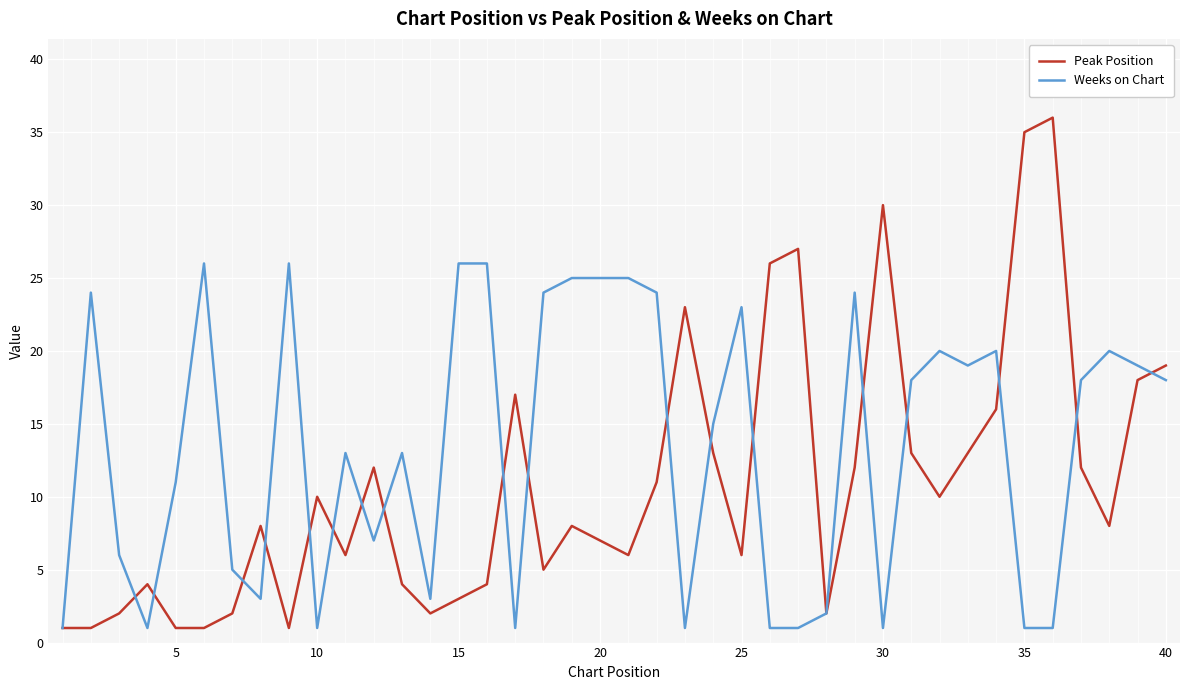

Reading left to right, list all the values displayed in this chart.

Peak Position: 1	1	2	4	1	1	2	8	1	10	6	12	4	2	3	4	17	5	8	7	6	11	23	13	6	26	27	2	12	30	13	10	13	16	35	36	12	8	18	19
Weeks on Chart: 1	24	6	1	11	26	5	3	26	1	13	7	13	3	26	26	1	24	25	25	25	24	1	15	23	1	1	2	24	1	18	20	19	20	1	1	18	20	19	18